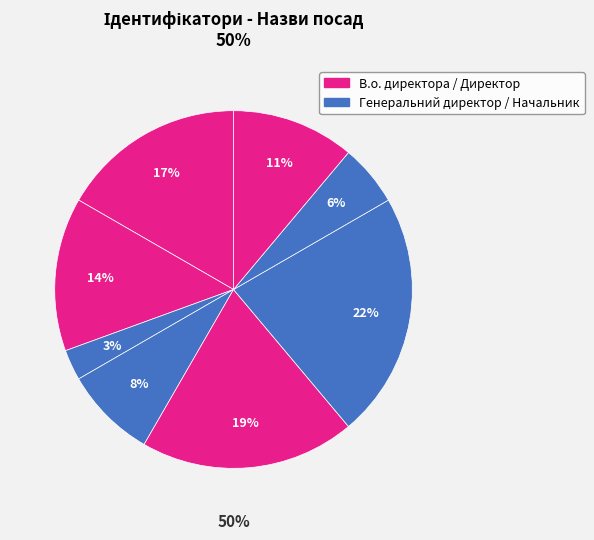

Is there a majority slice in this chart?

No